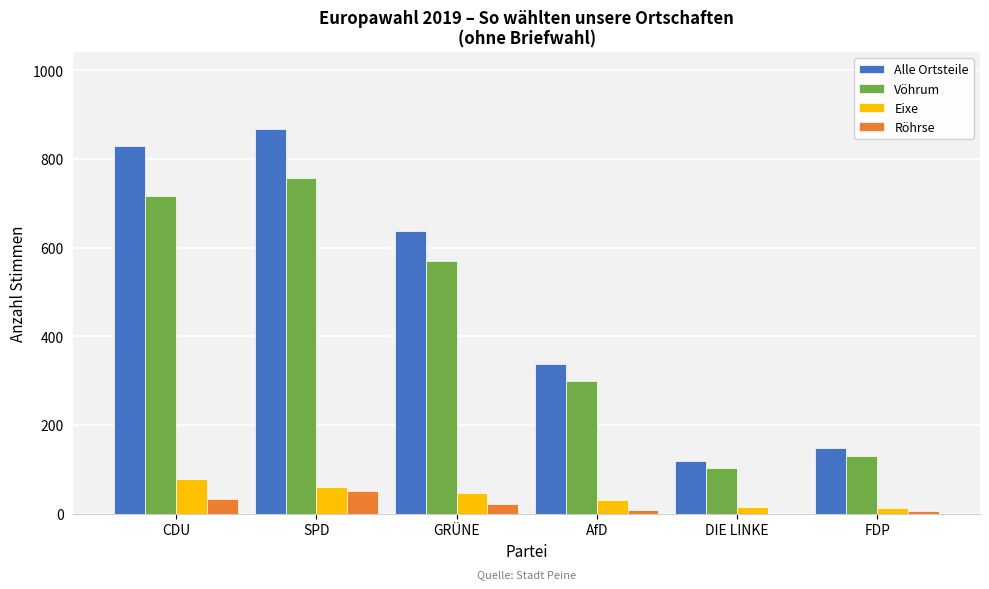

The value of Alle Ortsteile at AfD is 533. True or false?

False